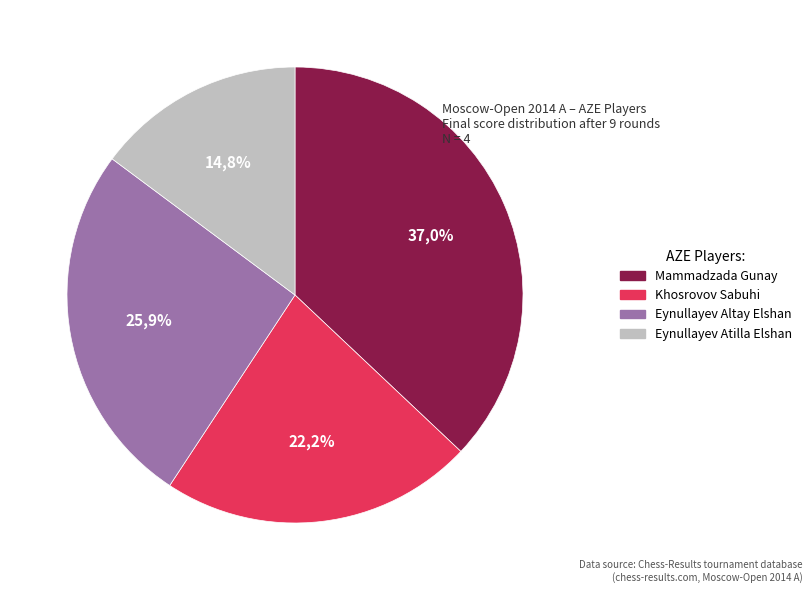

To the nearest percent, what is the difference between the Mammadzada Gunay and Eynullayev Altay Elshan slice percentages?

11%